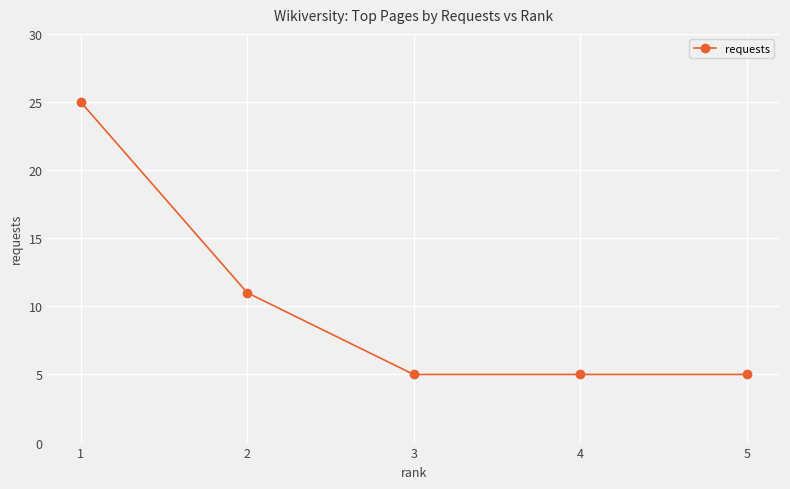

What is the minimum value shown in the chart?

5